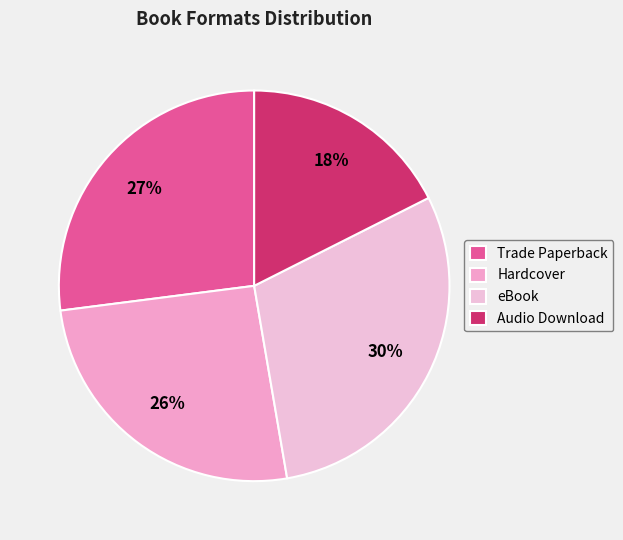

How many slices are in this pie chart?

4